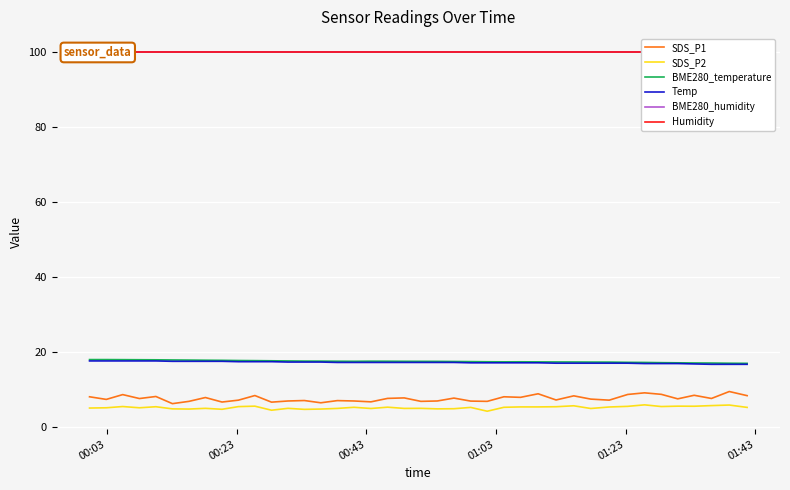

True or false: SDS_P1 and BME280_temperature intersect in this chart.

False